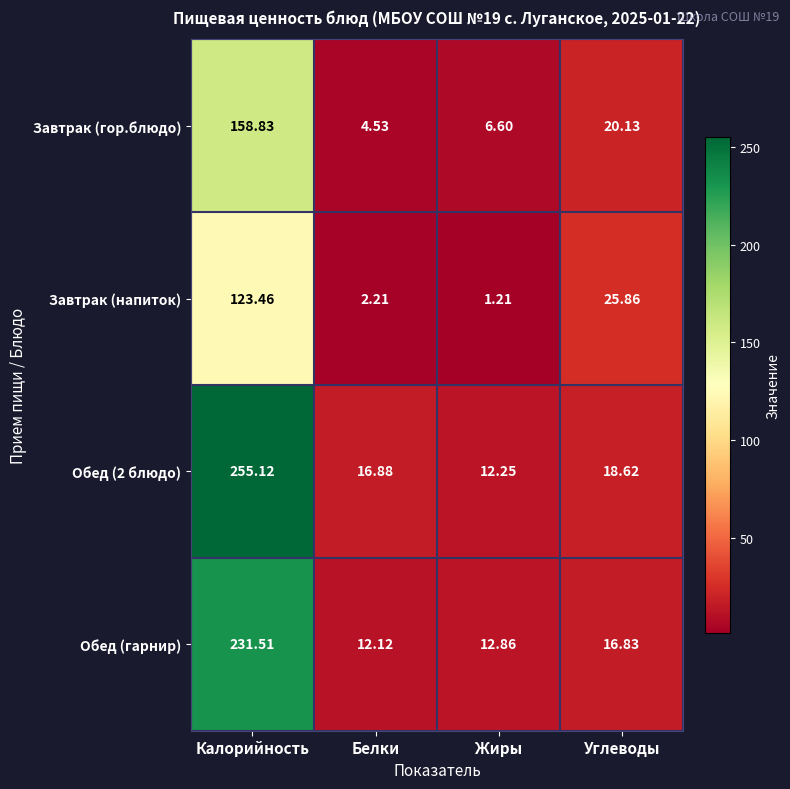

Which category has the highest value in the Обед (гарнир) series?

Калорийность